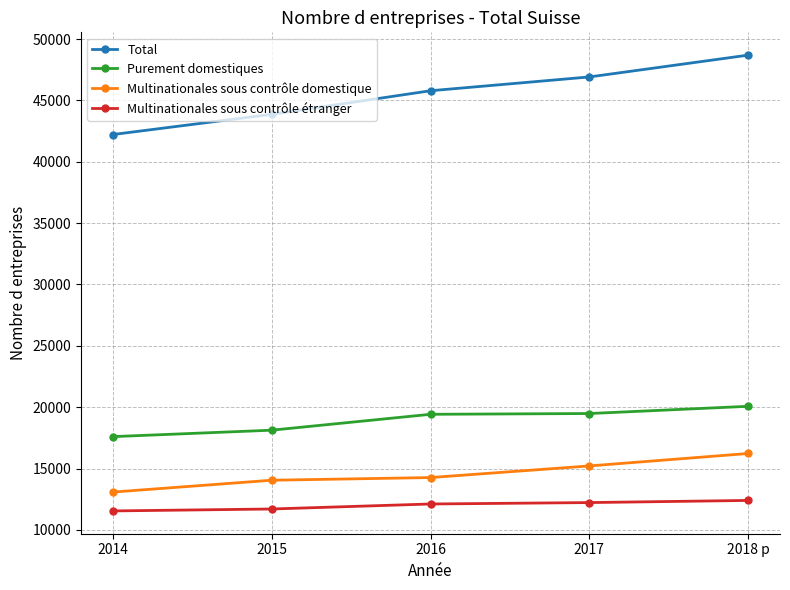

What is the lowest value of the Purement domestiques series?

17598